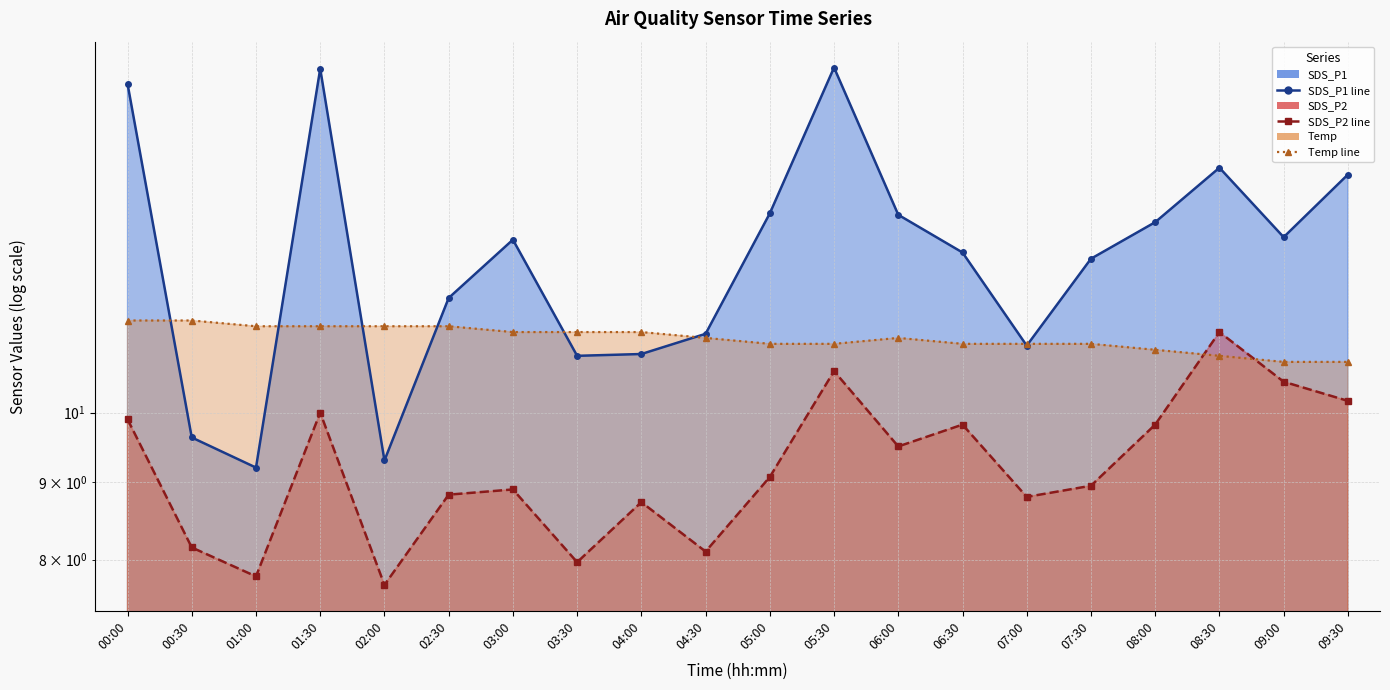

Where is the first local minimum for SDS_P2 line?

01:00